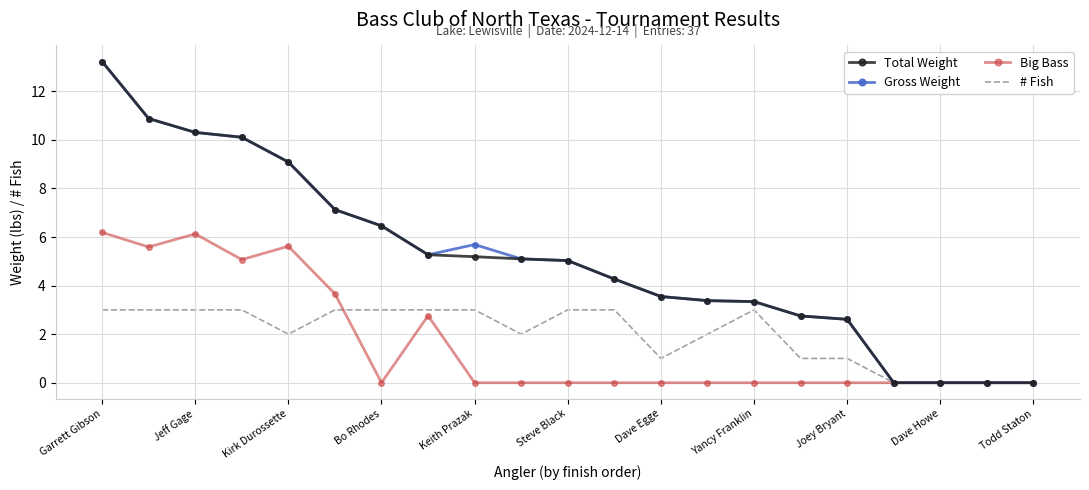

At how many categories does at least one series exceed 10?

4